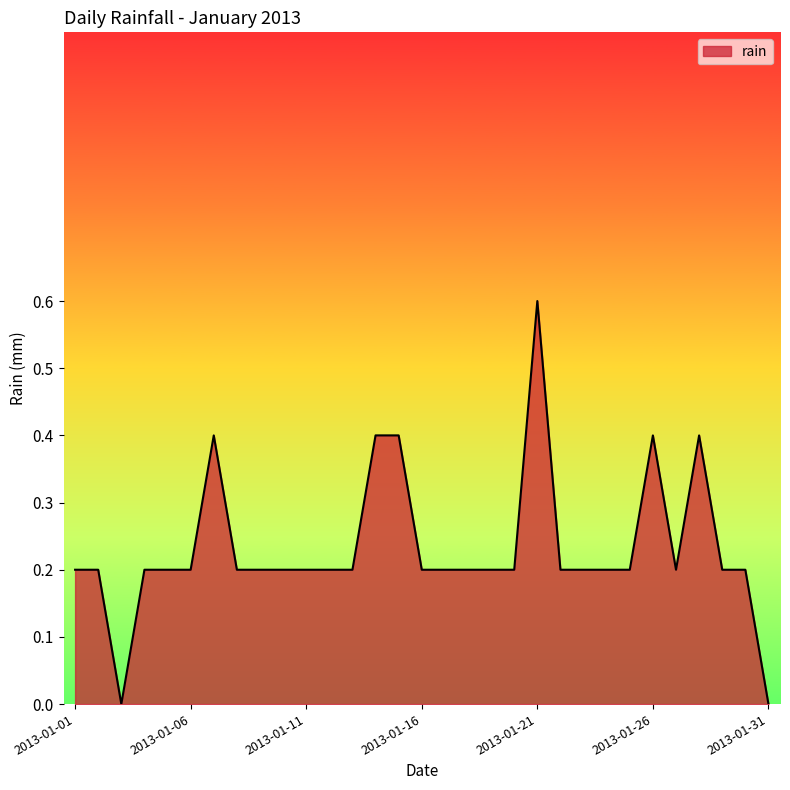

What is the difference between the maximum and minimum values?

0.6